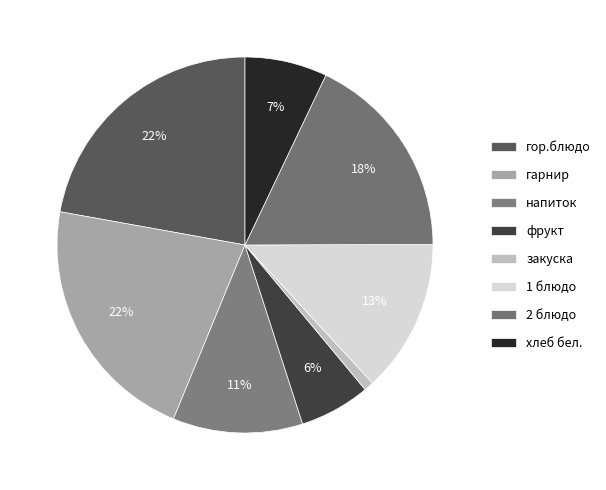

Rank the categories by value from lowest to highest.

закуска, фрукт, хлеб бел., напиток, 1 блюдо, 2 блюдо, гарнир, гор.блюдо